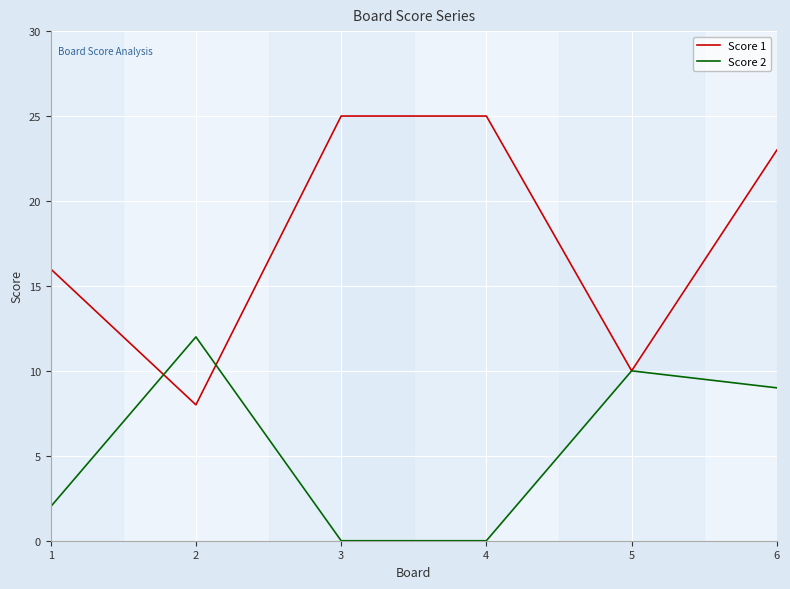

The value of Score 2 at 1 is 3. True or false?

False